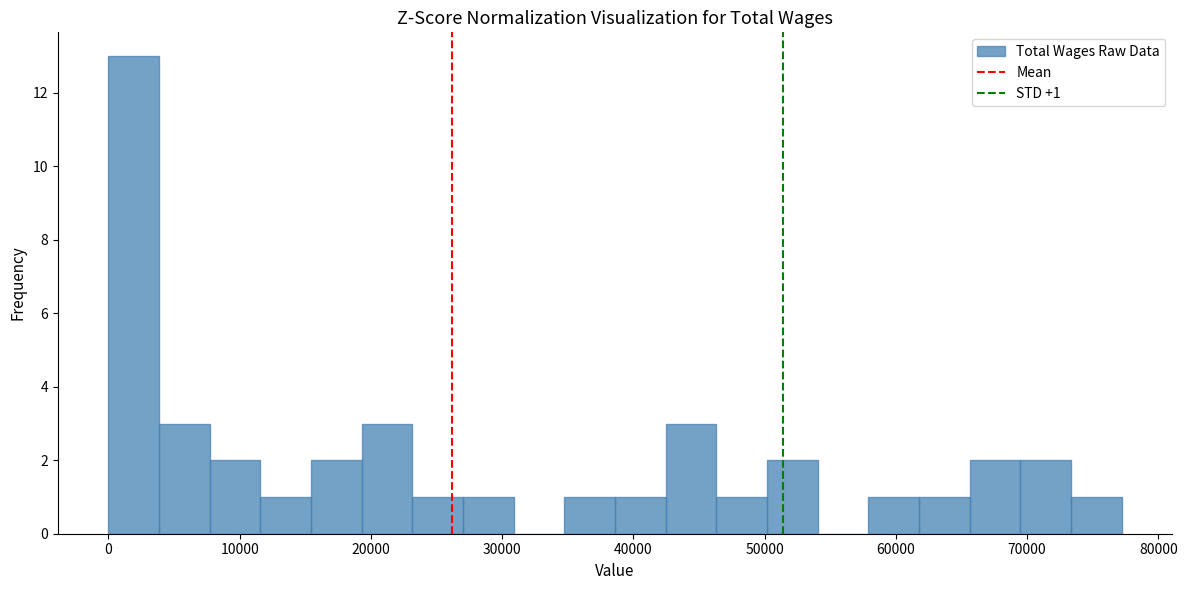

Read against the x-axis, roughly where is the centre of the tallest bar?

2000